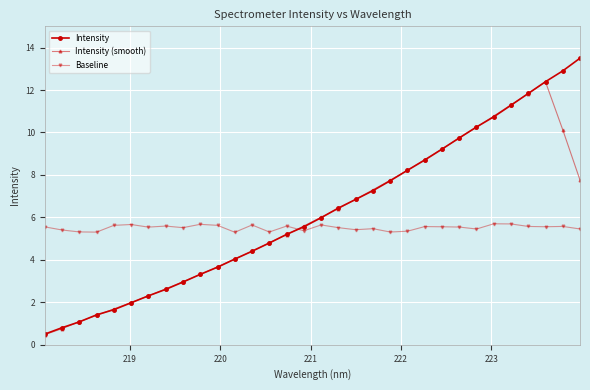

Which series has the largest range (max minus min)?

Intensity